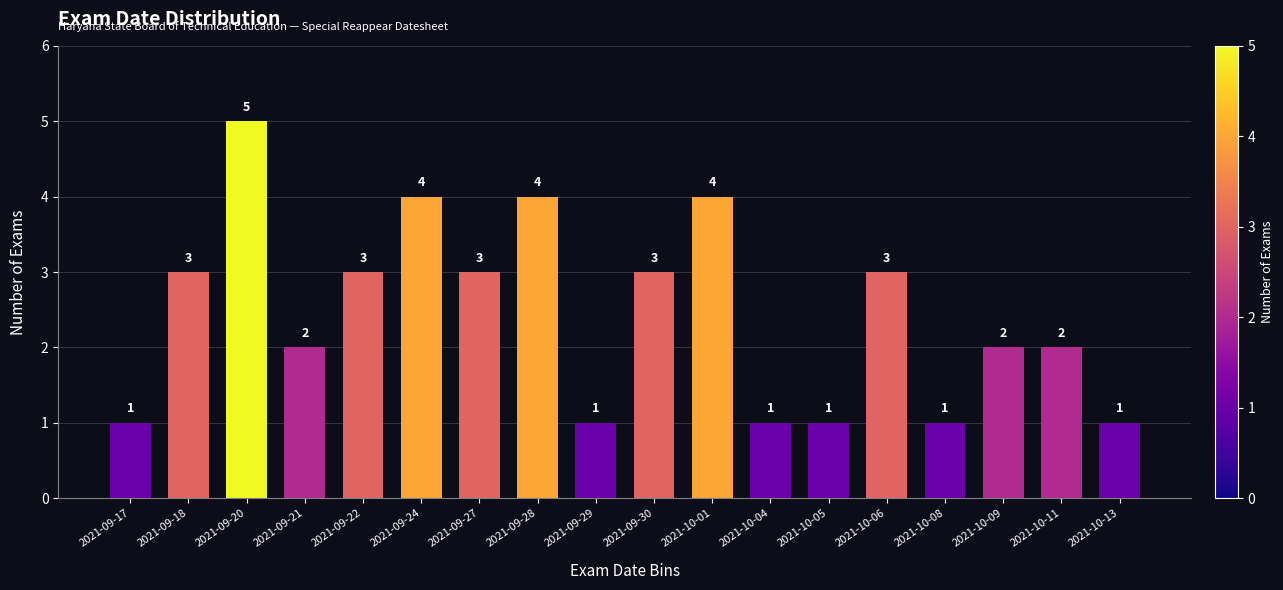

Reading left to right, transcribe all the data shown in this chart.

2021-09-17=1	2021-09-18=3	2021-09-20=5	2021-09-21=2	2021-09-22=3	2021-09-24=4	2021-09-27=3	2021-09-28=4	2021-09-29=1	2021-09-30=3	2021-10-01=4	2021-10-04=1	2021-10-05=1	2021-10-06=3	2021-10-08=1	2021-10-09=2	2021-10-11=2	2021-10-13=1